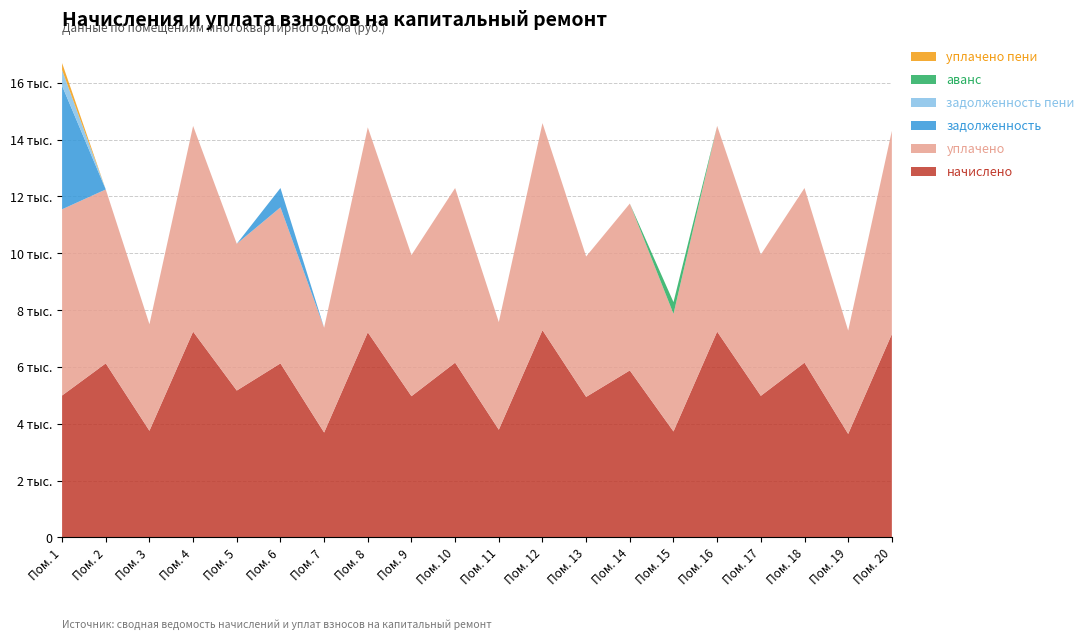

Reading left to right, transcribe all the data shown in this chart.

начислено: 4992.8	6123.1	3750.8	7240.9	5166.7	6123.1	3688.7	7216.0	4968.0	6147.9	3788.1	7290.5	4943.2	5874.7	3726.0	7241.0	4980.4	6147.9	3639.1	7153.9
уплачено: 6554.6	6123.1	3750.8	7240.9	5166.7	5492.0	3688.7	7216.0	4968.0	6147.9	3788.1	7290.5	4943.2	5874.7	4140.0	7241.0	4971.2	6147.9	3639.1	7153.9
задолженность: 4345.0	0.0	0.0	0.0	0.0	680.3	0.0	0.0	0.0	0.0	0.0	0.0	0.0	0.0	0.0	0.0	0.0	0.0	0.0	0.0
задолженность пени: 554.8	0.0	0.0	0.0	0.0	0.0	0.0	0.0	0.0	0.0	0.0	0.0	0.0	0.0	0.0	0.0	0.0	0.0	0.0	0.0
аванс: 0.0	0.0	0.0	0.0	0.0	0.0	0.0	0.0	0.0	0.0	0.0	0.0	0.0	0.0	414.0	0.0	0.0	0.0	0.0	0.0
уплачено пени: 247.8	0.0	0.0	0.0	0.0	0.0	0.0	0.0	0.0	0.0	0.0	0.0	0.0	0.0	0.0	0.0	0.0	0.0	0.0	0.0